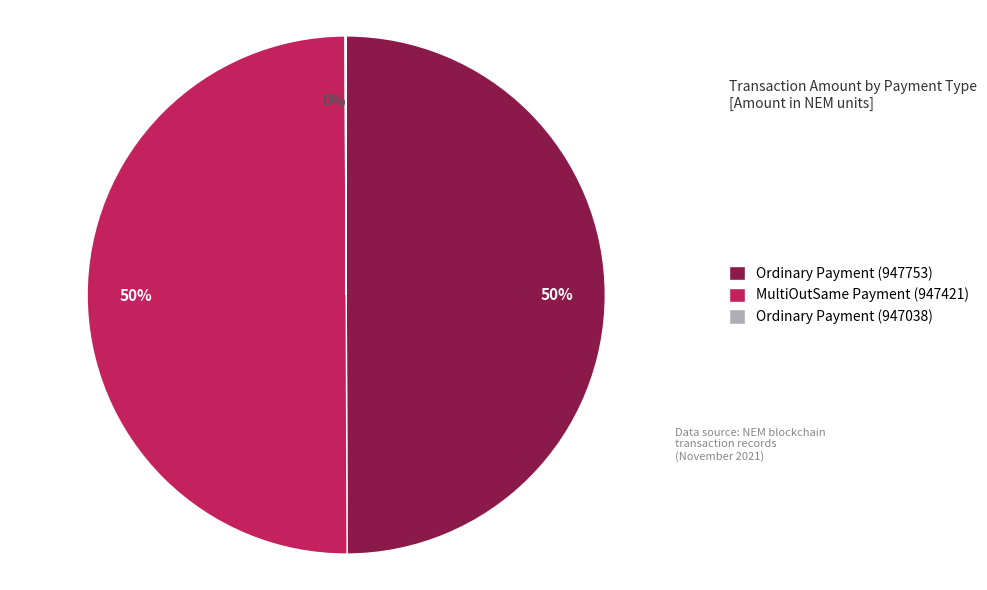

The Ordinary Payment (947753) slice represents 39% of the pie. True or false?

False